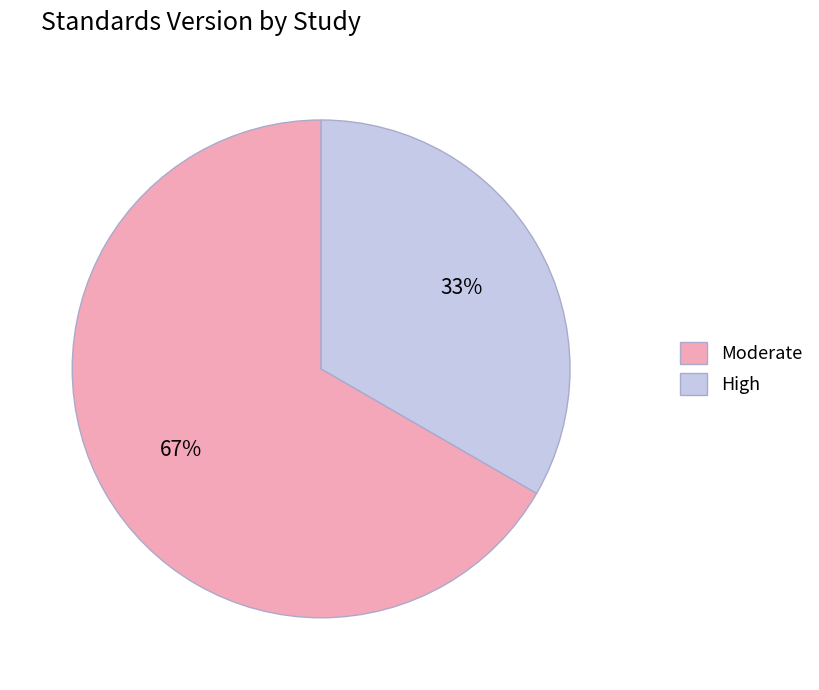

To the nearest percent, what is the average slice percentage?

50%